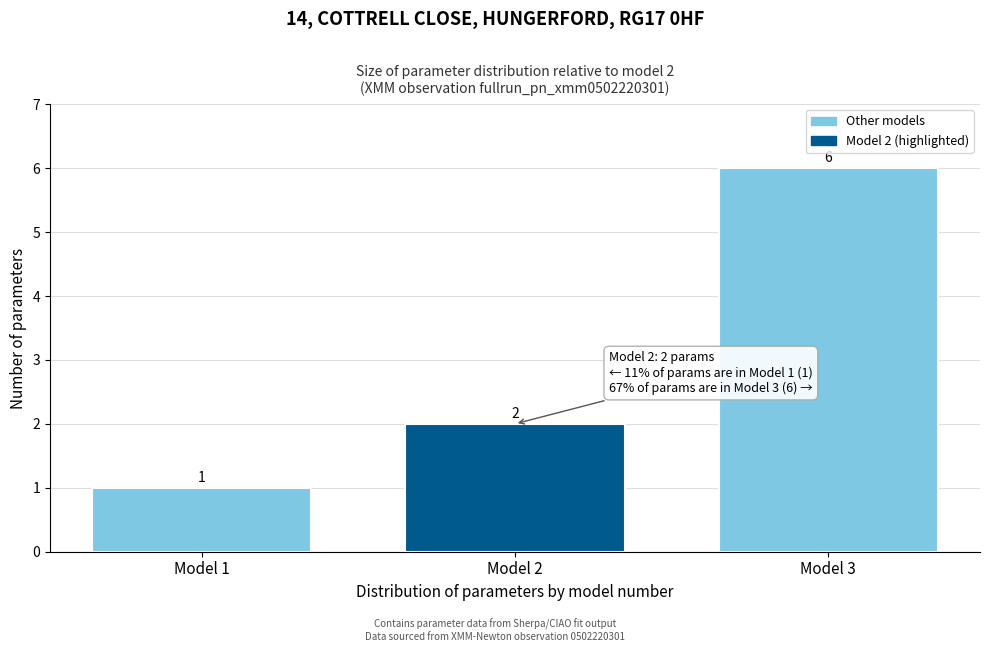

Which range on the x-axis has the tallest bar?

2.5 to 3.5